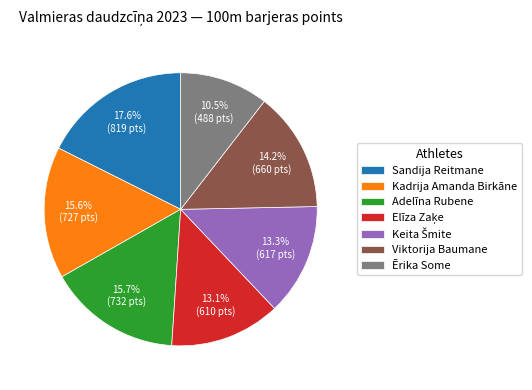

How many segments does this pie chart have?

7